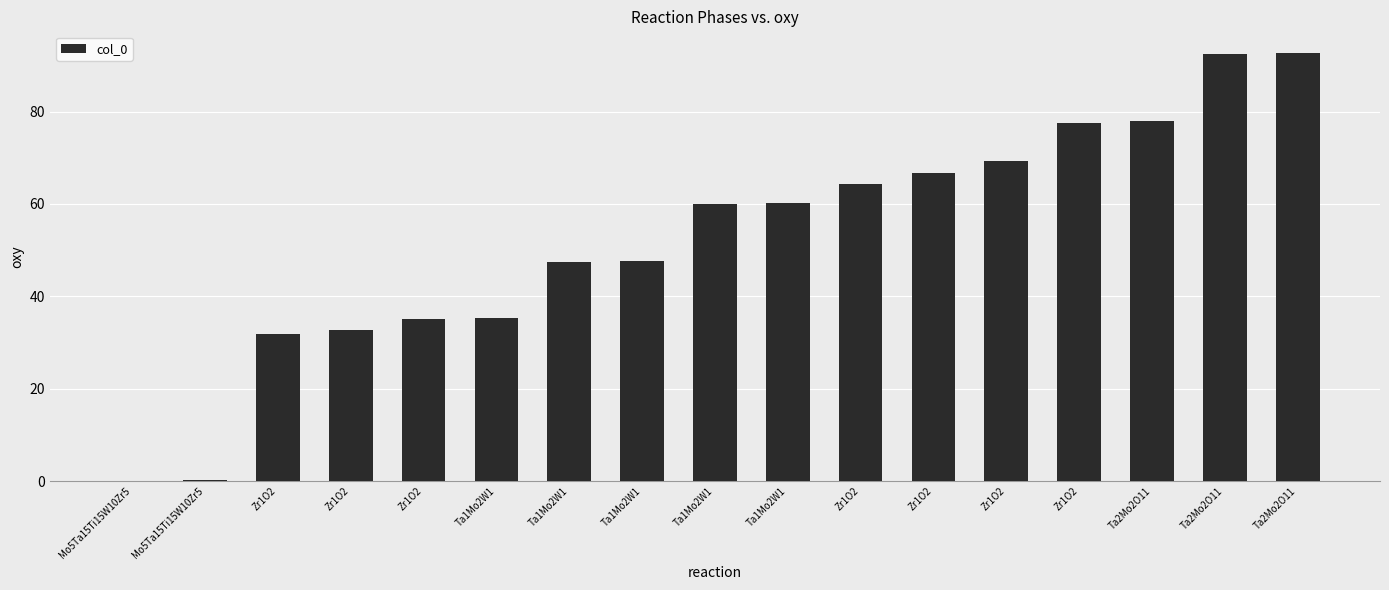

What value does the data have at Ta2Mo2O11?

78.0